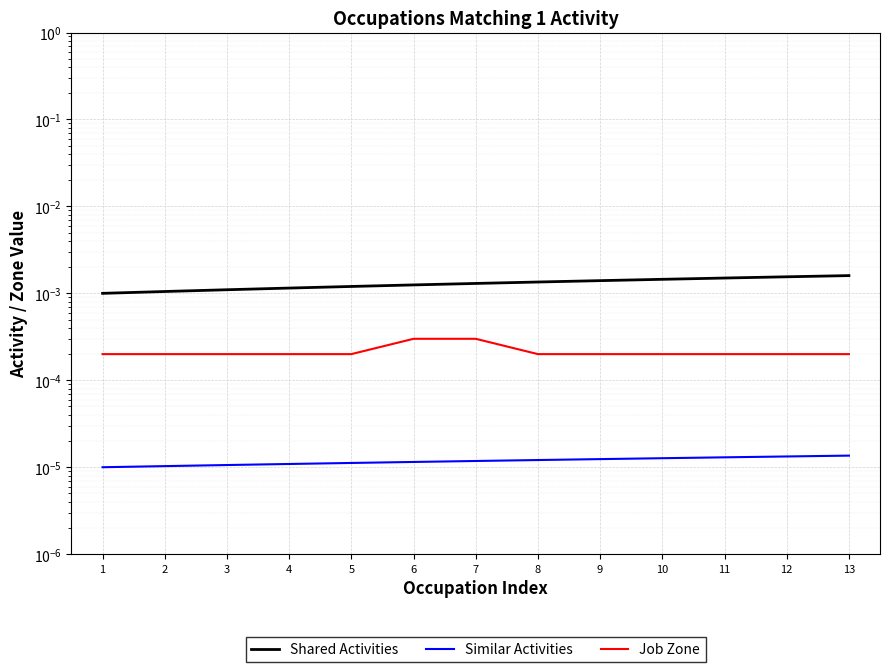

What are all the series names shown in the legend?

Shared Activities, Similar Activities, Job Zone